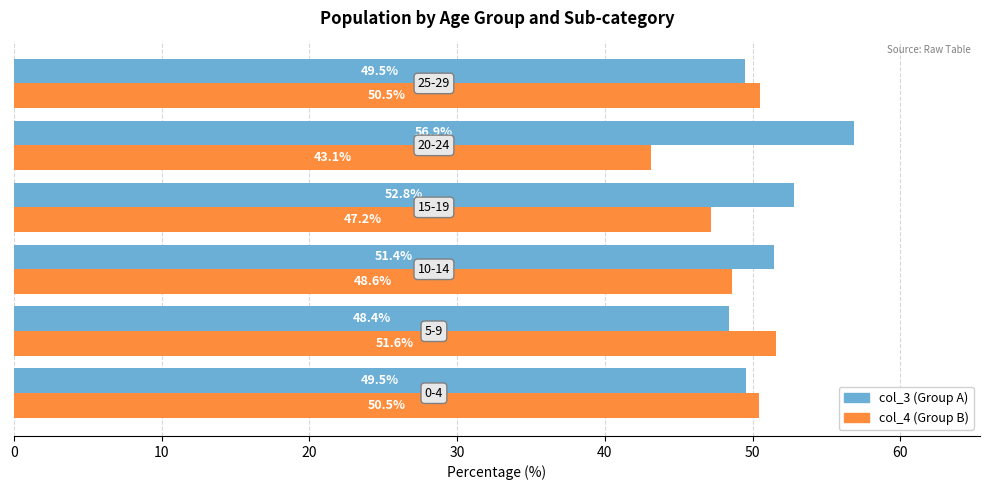

Count the number of categories in the chart.

6